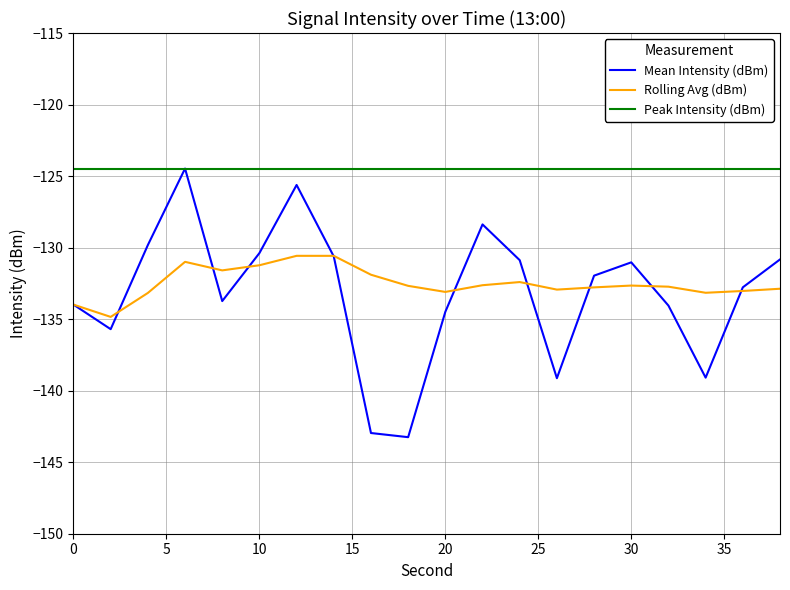

Which series has the largest total across all categories?

Peak Intensity (dBm)